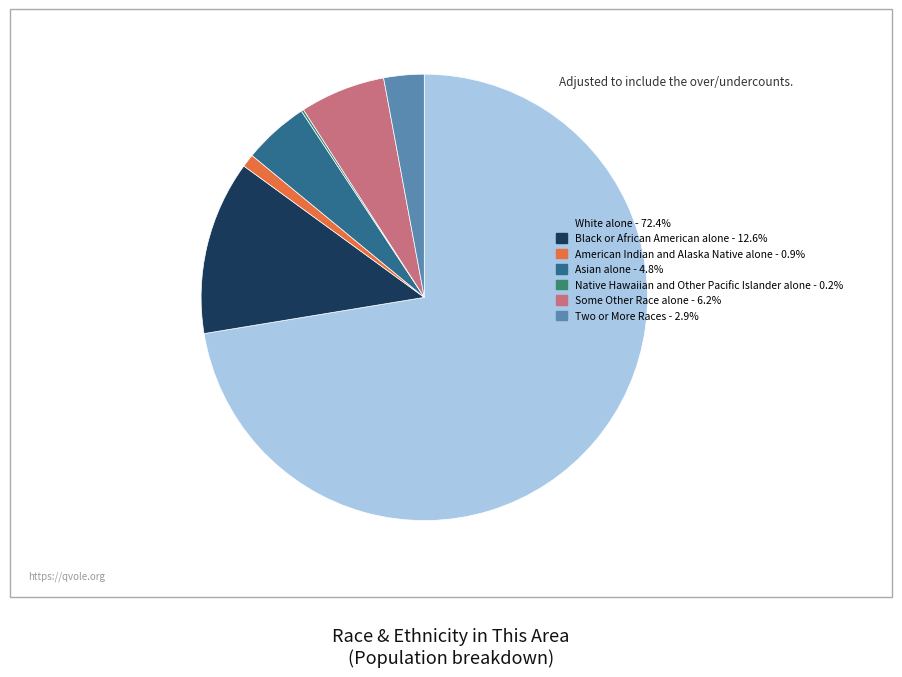

Which has a higher value, Black or African American alone or Two or More Races?

Black or African American alone